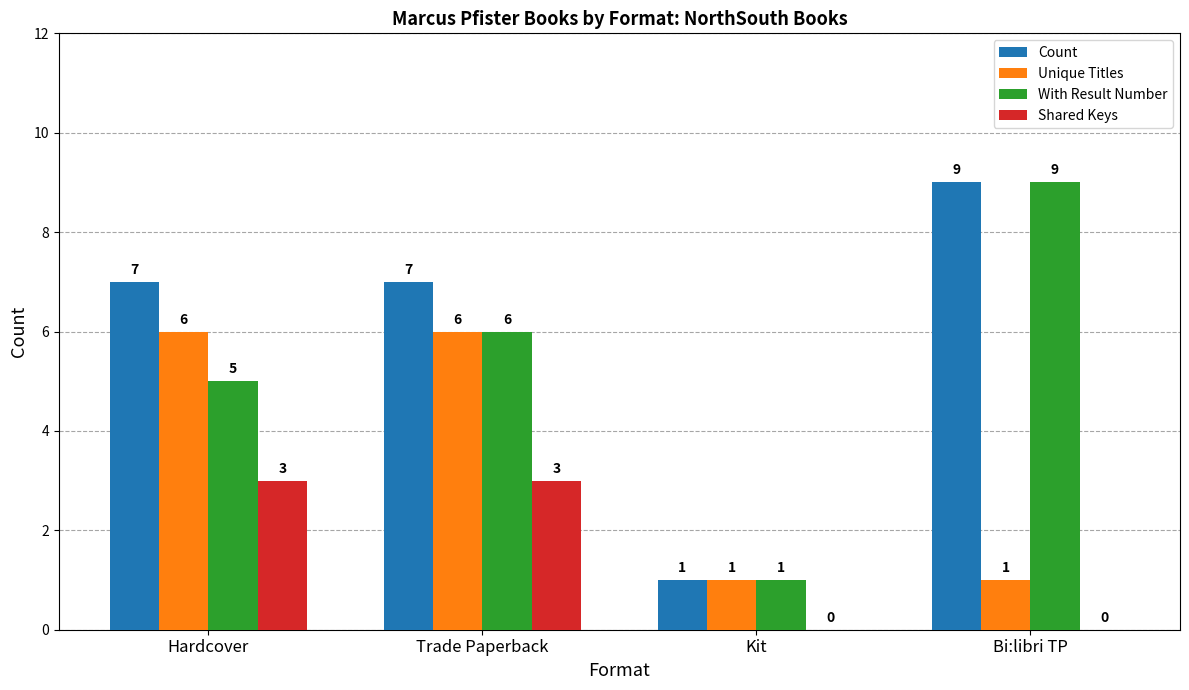

What is the total value across all series at Trade Paperback?

22